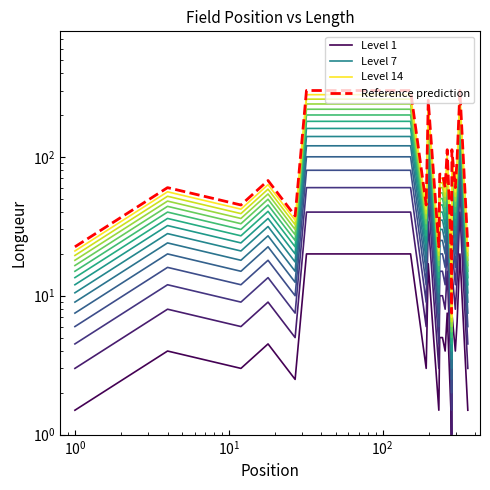

Which series has the largest total across all categories?

Reference prediction